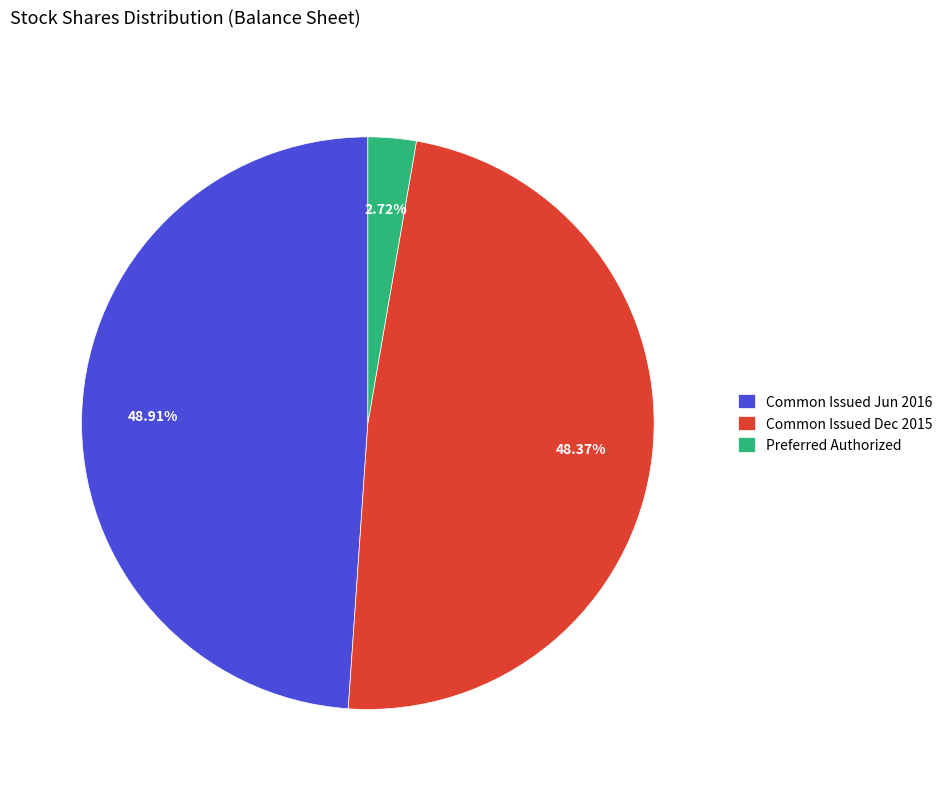

Which slice is the largest?

Common Issued Jun 2016